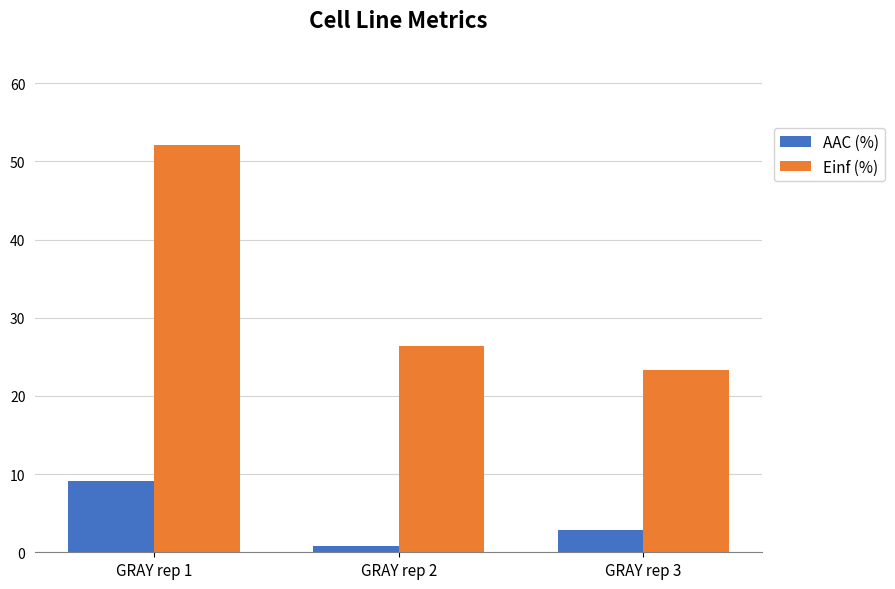

How many data points does each series have?

3